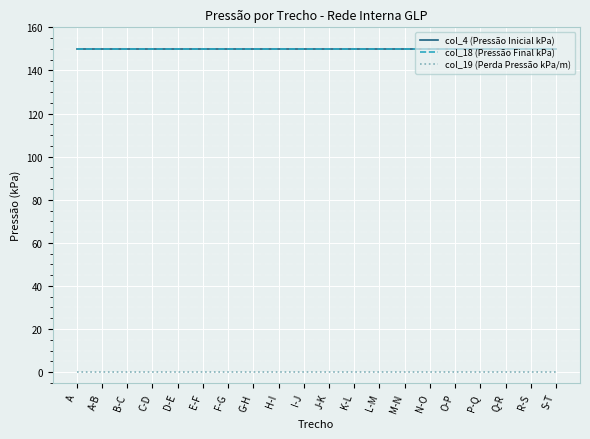

Which series has the largest total across all categories?

col_4 (Pressão Inicial kPa)